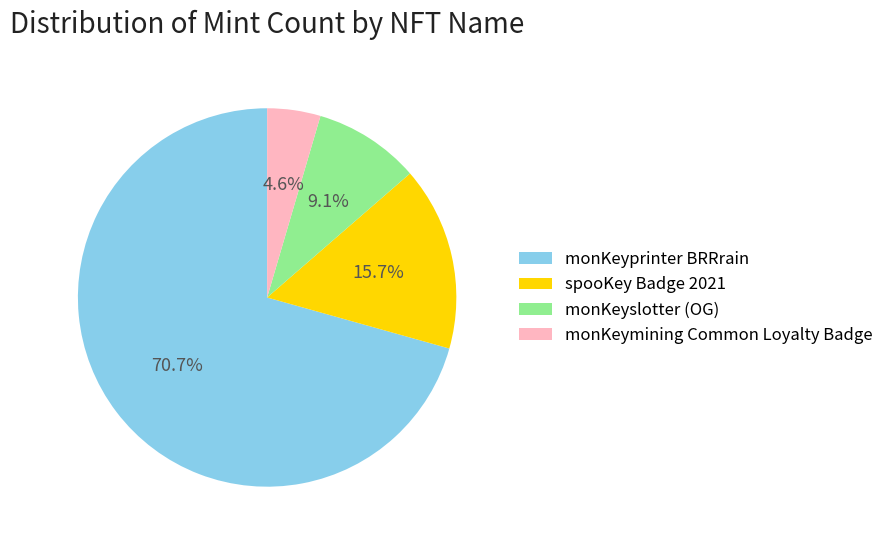

Rank the categories by value from lowest to highest.

monKeymining Common Loyalty Badge, monKeyslotter (OG), spooKey Badge 2021, monKeyprinter BRRrain